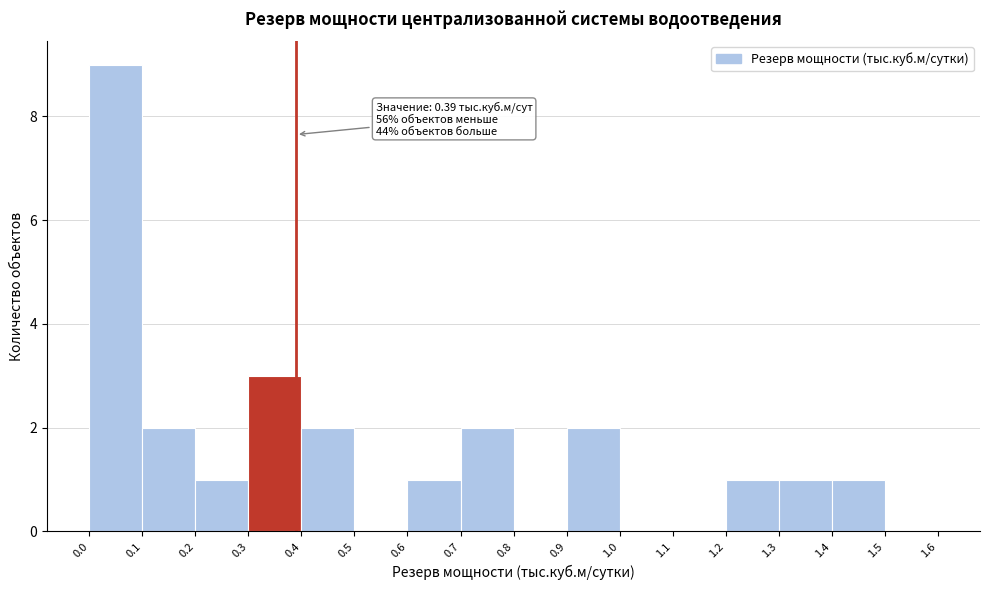

Which range on the x-axis has the tallest bar?

0.0 to 0.1